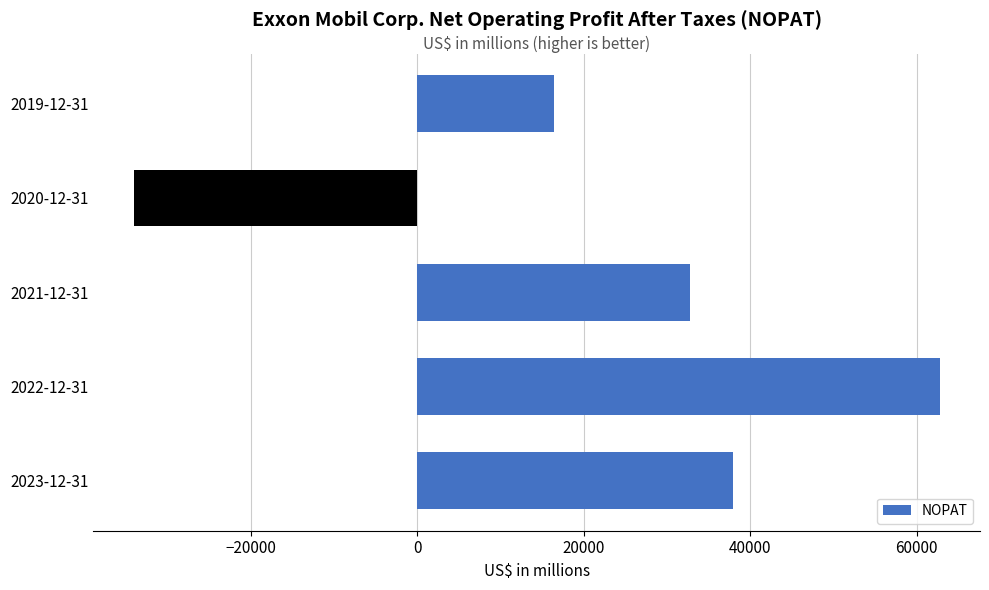

List the labels in order of value, largest first.

2022-12-31, 2023-12-31, 2021-12-31, 2019-12-31, 2020-12-31